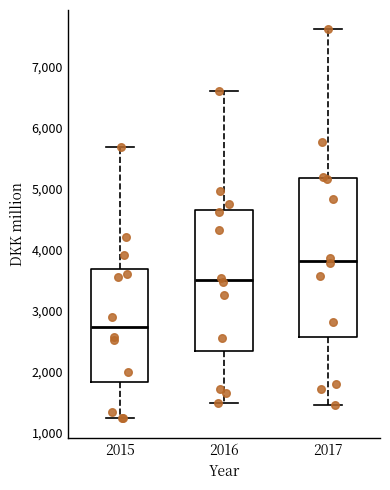

Reading left to right, transcribe this box plot: for each box, give where its median line is, the range the box spans, and where its two whiskers end, as read against the y-axis. The values are not printed on the chart, so give them approximately, as read against the axis.

2015: median 2700, box 1800 to 3700, whiskers 1200 to 5700
2016: median 3500, box 2300 to 4600, whiskers 1500 to 6600
2017: median 3800, box 2600 to 5200, whiskers 1500 to 7600